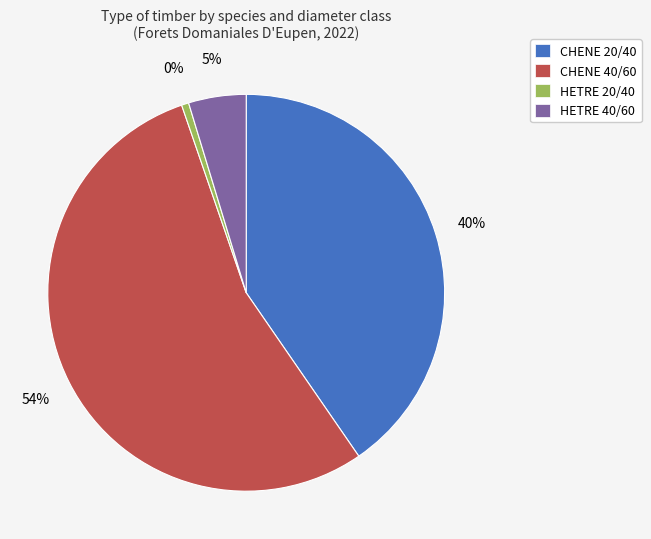

To the nearest percent, what is the combined percentage of CHENE 40/60 and CHENE 20/40?

95%